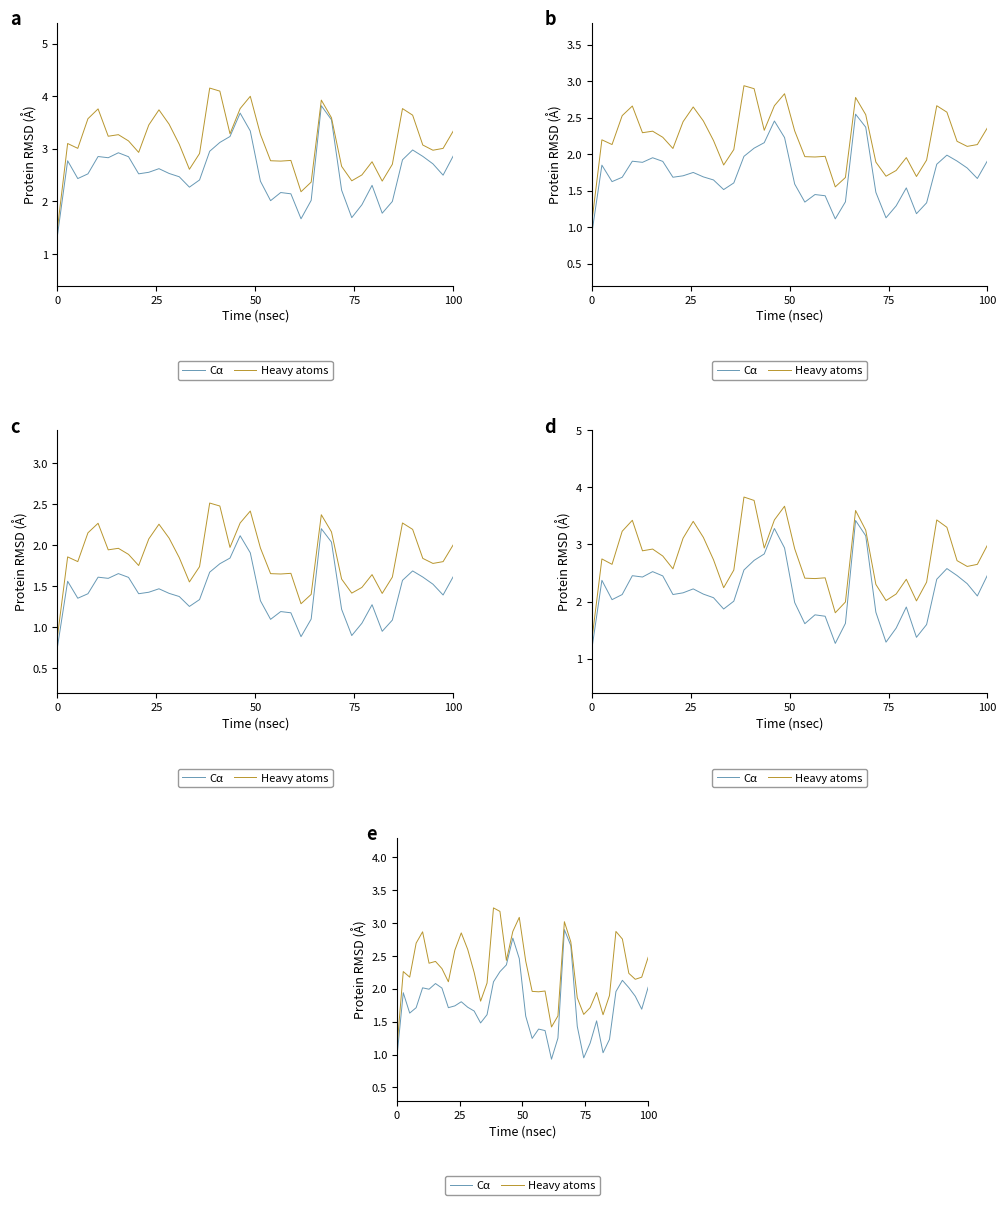

What is the value of the Heavy atoms point at the 12th from the left?

2.6